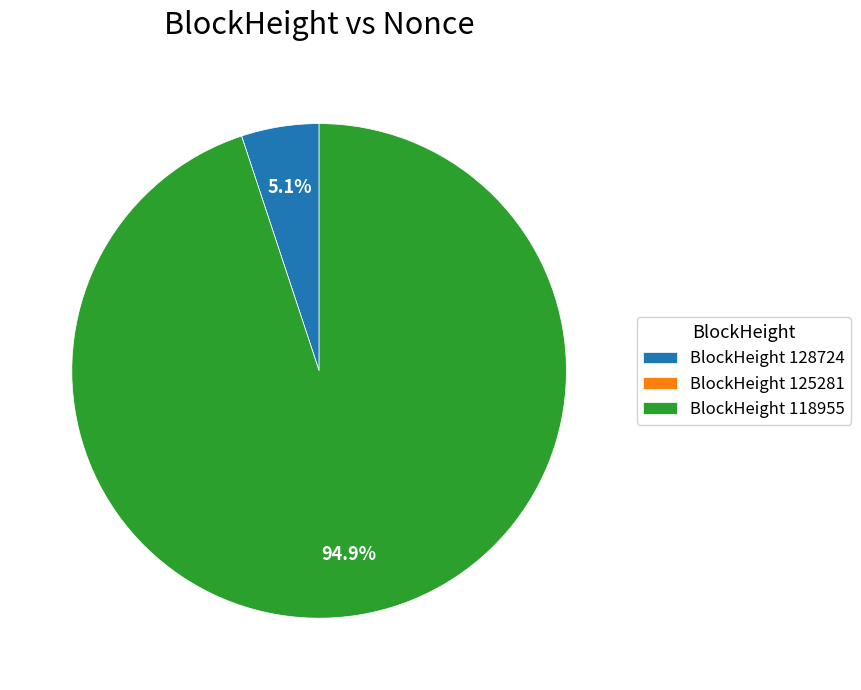

How much of the chart is everything except BlockHeight 118955?

5.1%